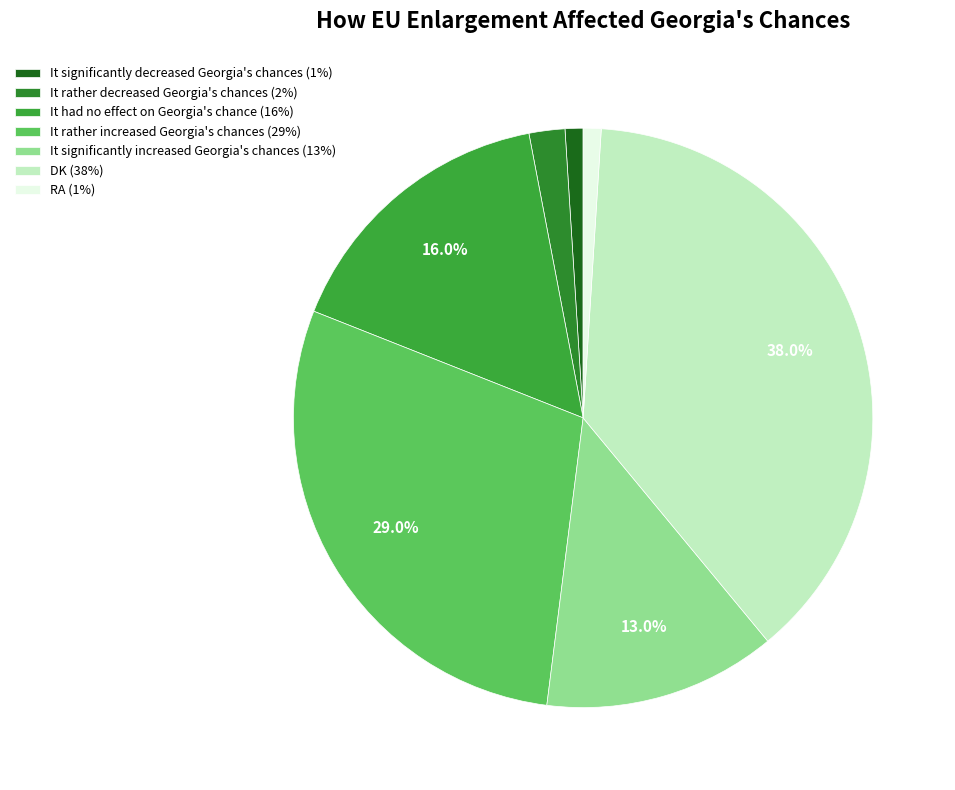

Rank the categories by value from lowest to highest.

It significantly decreased Georgia's chances, RA, It rather decreased Georgia's chances, It significantly increased Georgia's chances, It had no effect on Georgia's chance, It rather increased Georgia's chances, DK